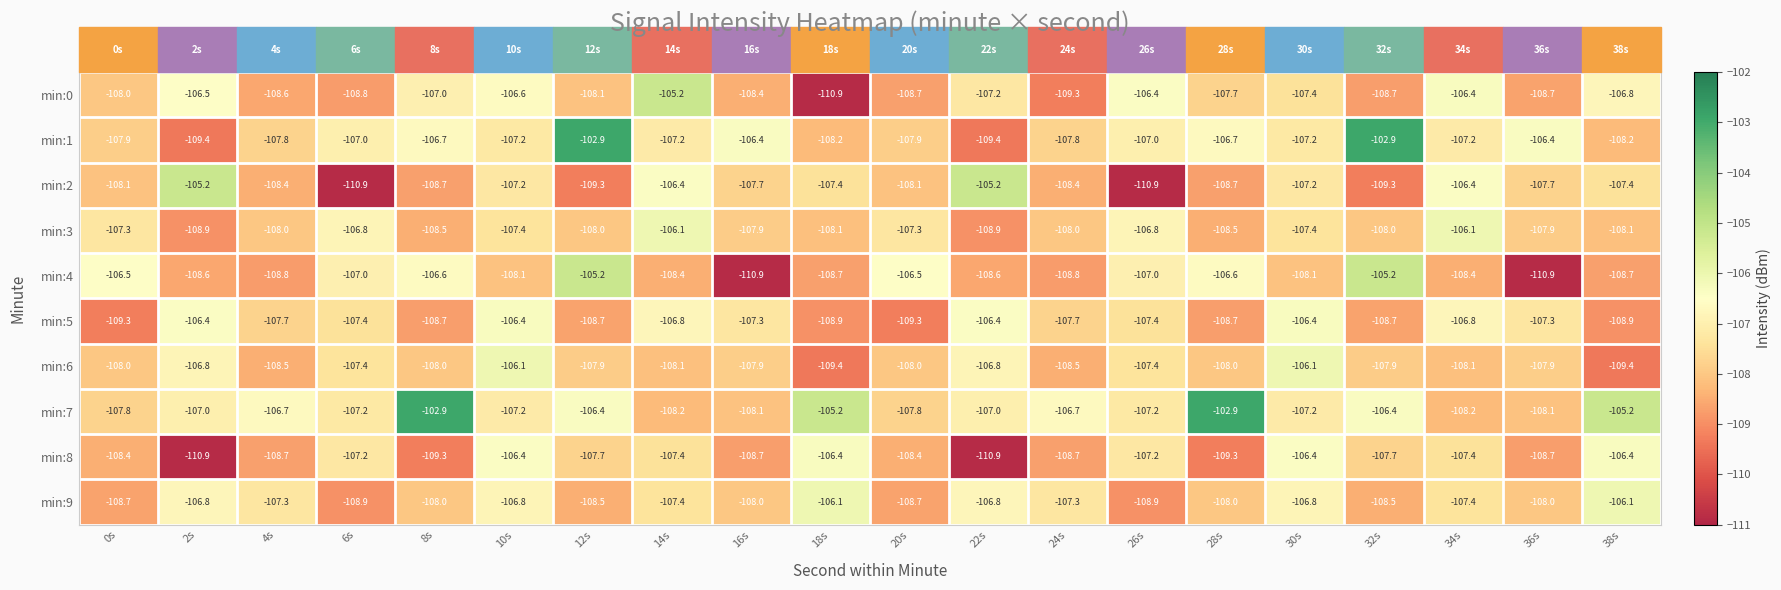

At which label does min:2 first exceed -107?

2s